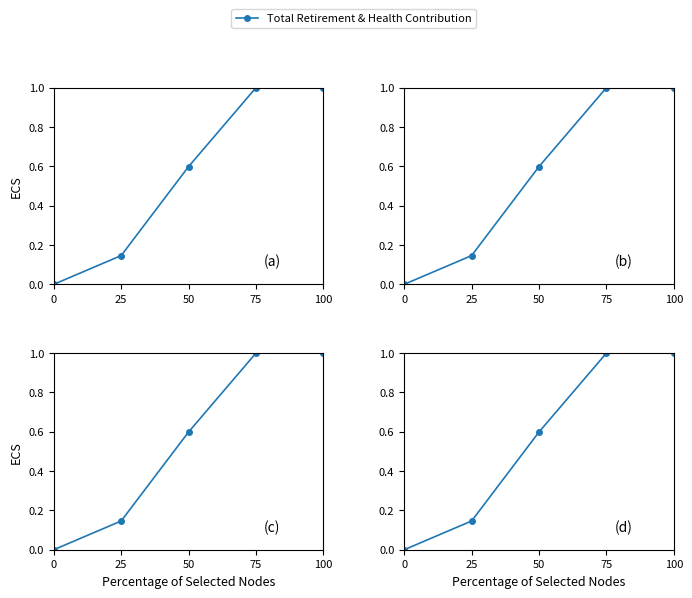

What is the greatest value displayed?

1.0